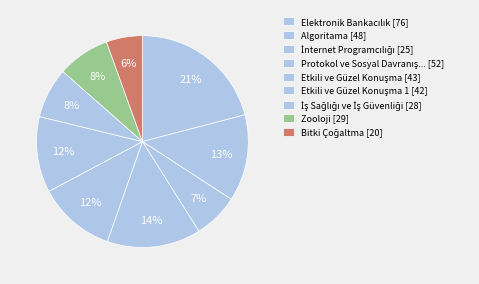

How many slices are in this pie chart?

9